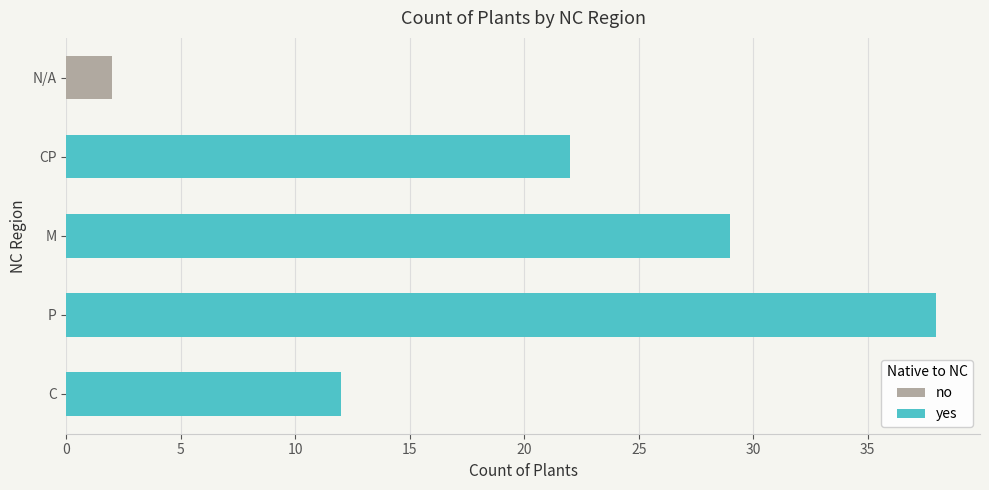

What is the total value across all series at C?

12